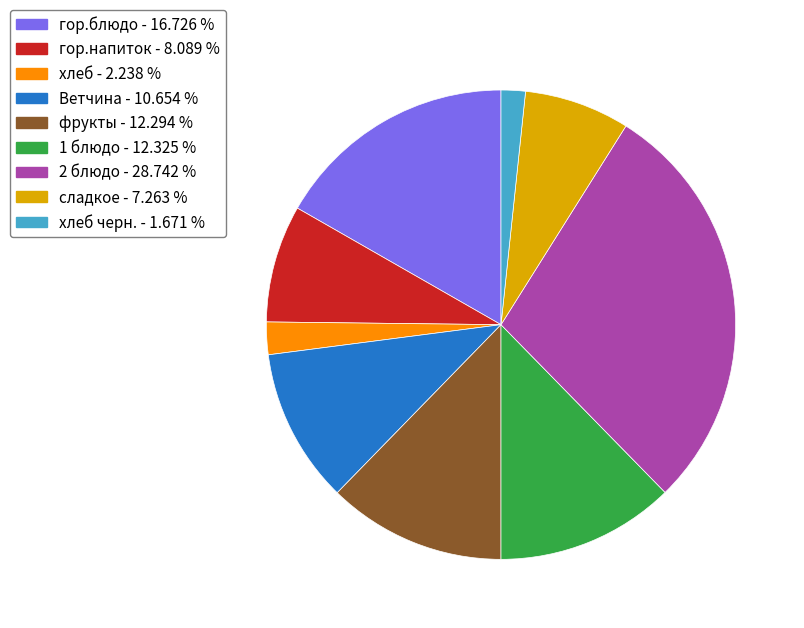

Does any single category account for the majority?

No